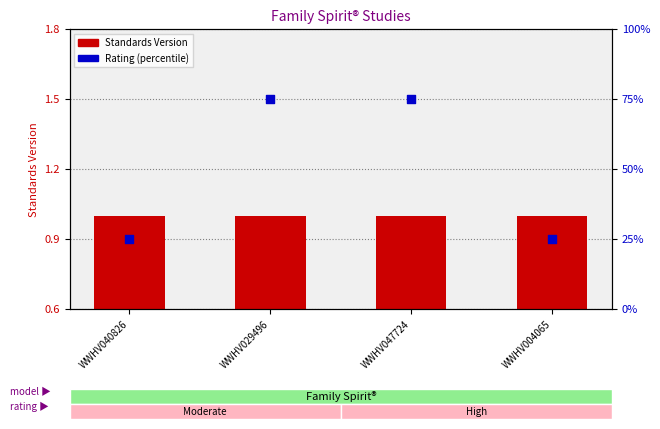

At how many categories does at least one series exceed 2?

4